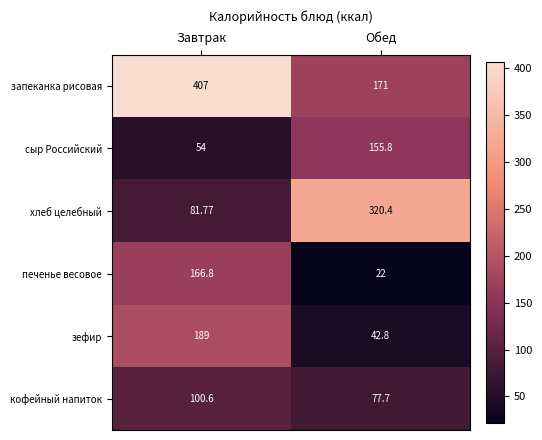

What is the total value across all series at Завтрак?

999.2